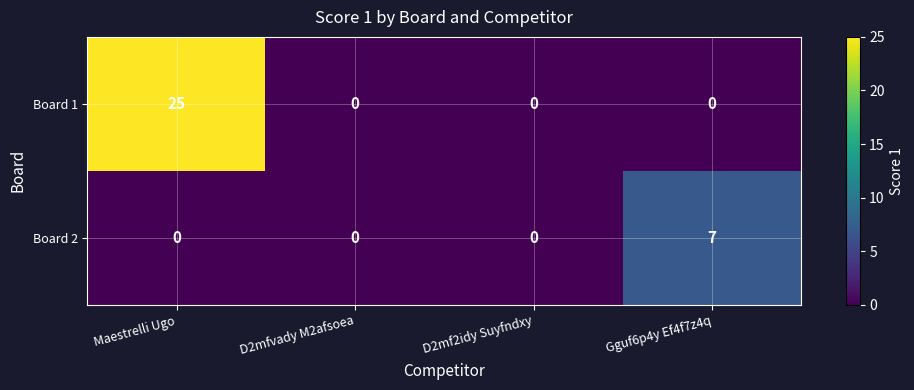

What is the difference between the maximum and minimum values in the Board 1 series?

25